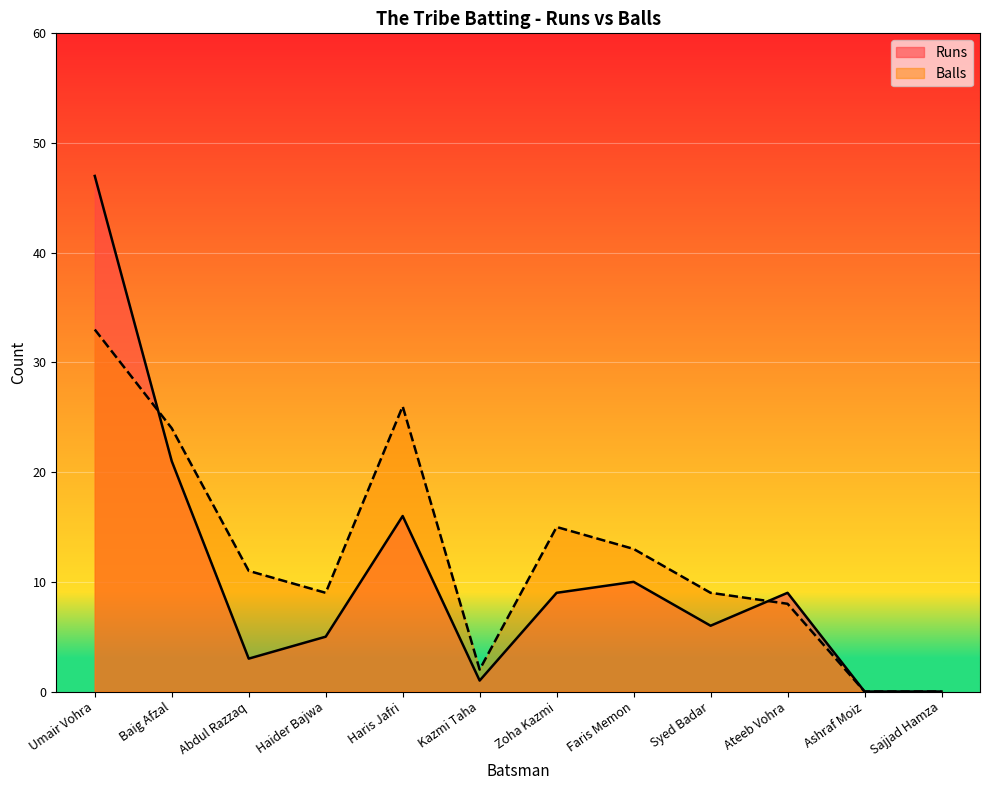

How many interior local peaks does the Runs series have?

3